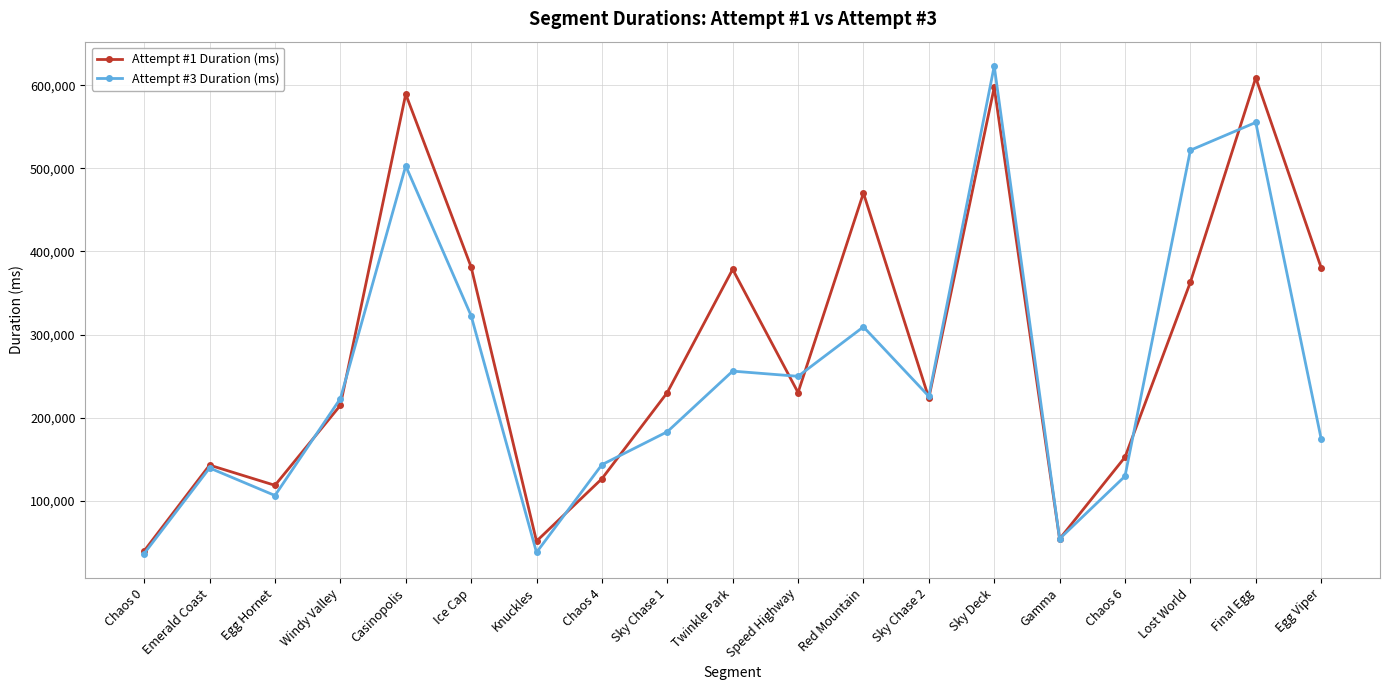

What is the difference between the Attempt #1 Duration (ms) values at Final Egg and Speed Highway?

378841